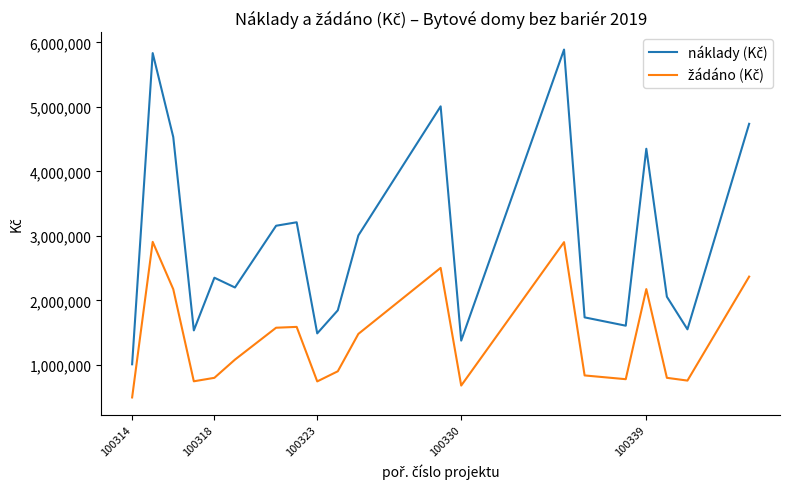

What is the greatest value displayed?

5888000